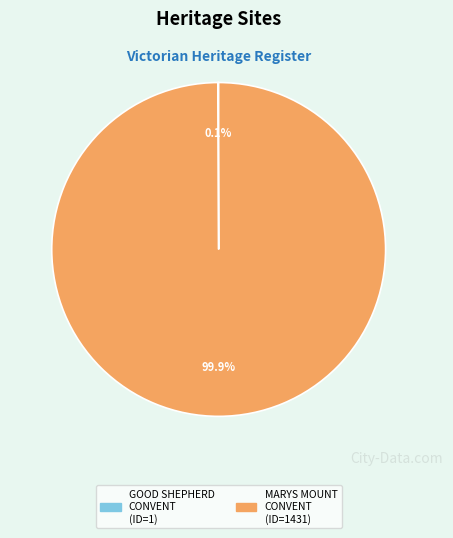

Does any single category account for the majority?

Yes